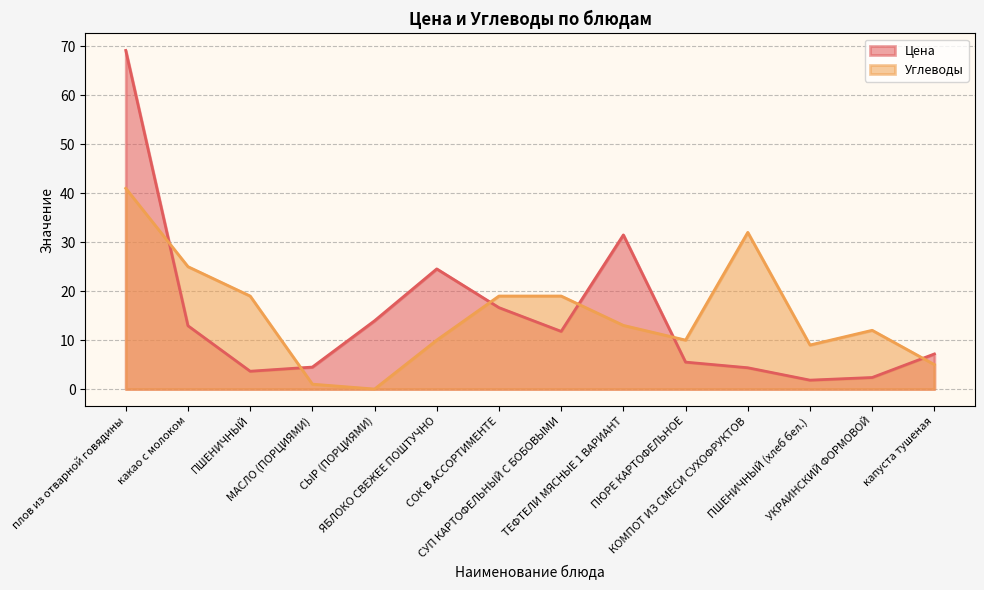

At which label does Углеводы reach its minimum?

СЫР (ПОРЦИЯМИ)